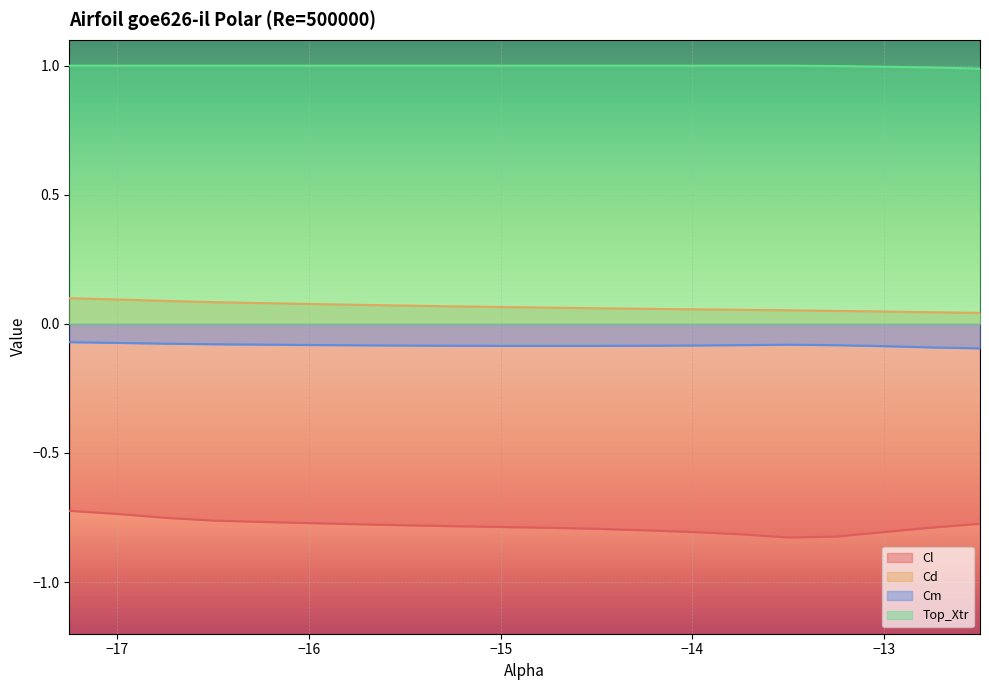

What is the label of the 13th point from the left?

-14.25